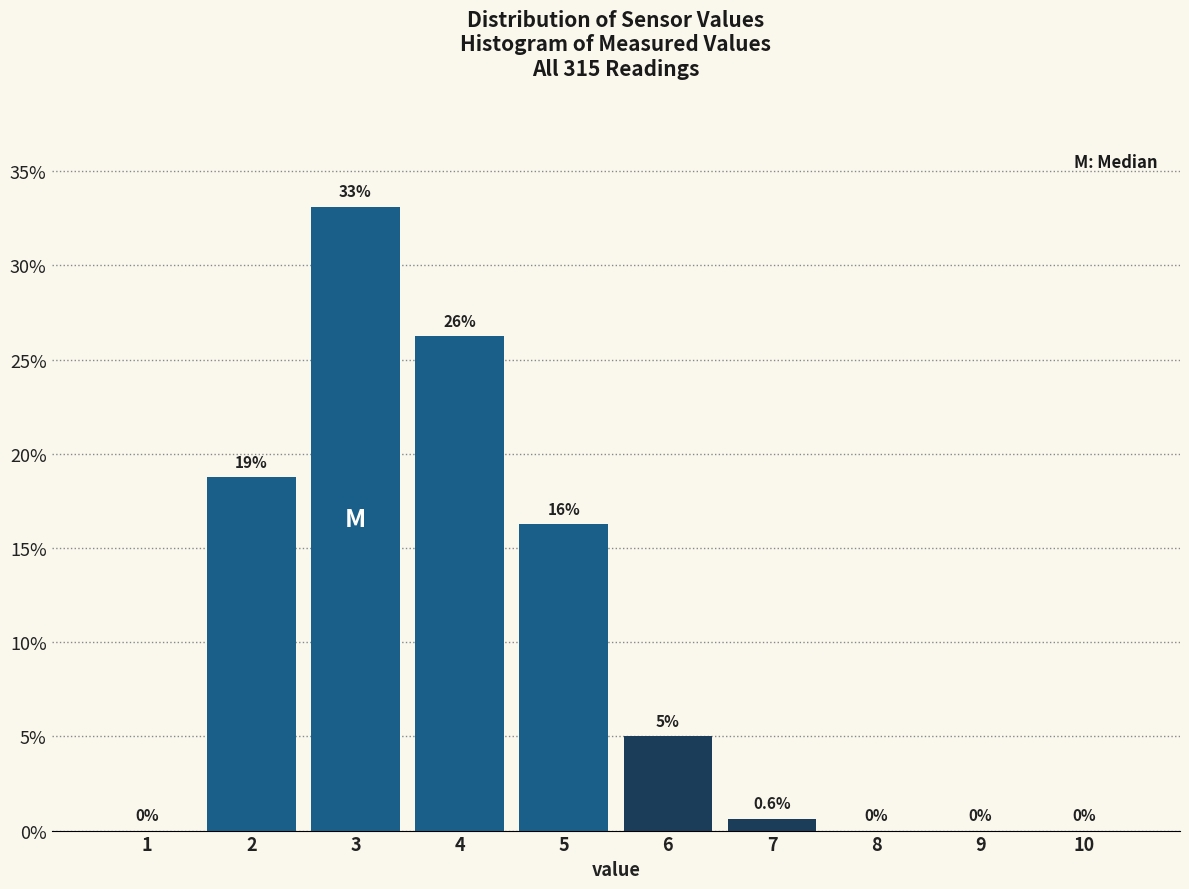

Which range on the x-axis has the tallest bar?

2.5 to 3.5